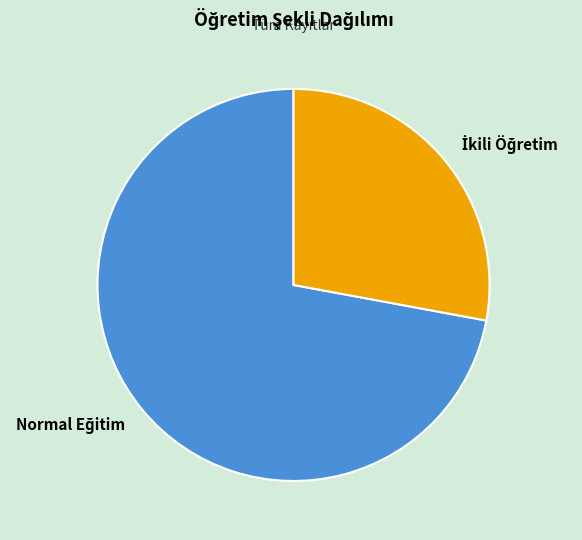

Is there any slice that represents more than half of the pie?

Yes